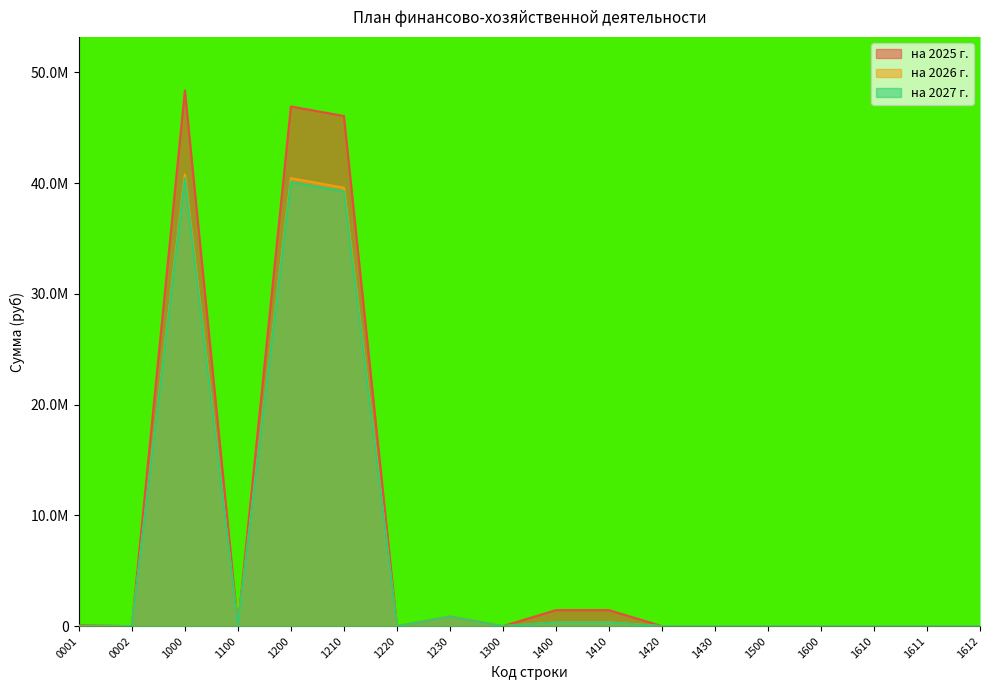

At how many categories does at least one series exceed 6221161?

3